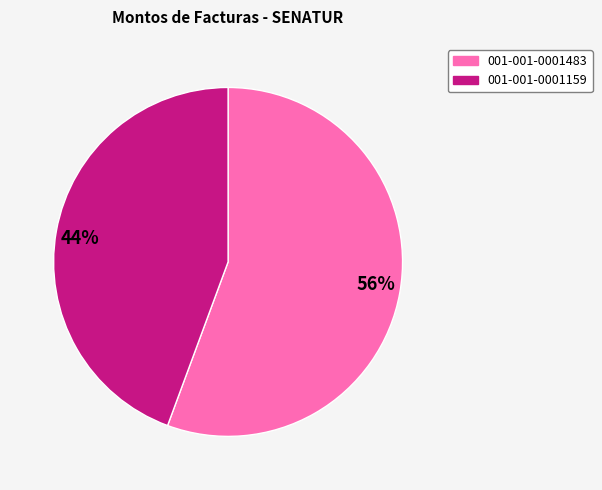

Does 56% represent more than half of the total?

Yes